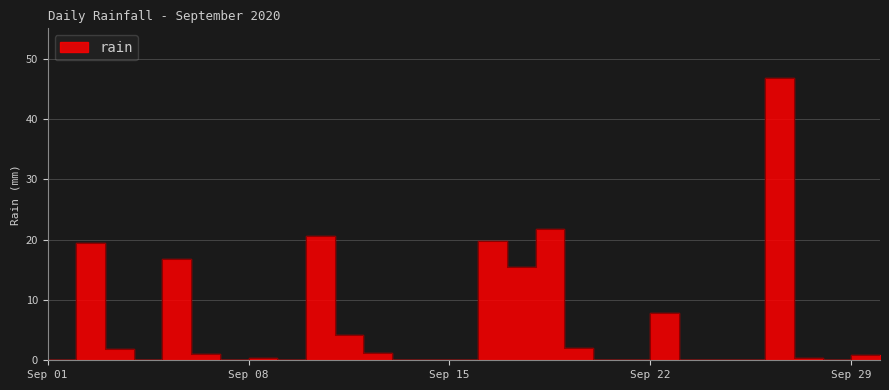

How many points are lower than both their immediate neighbors (excluding endpoints)?

5